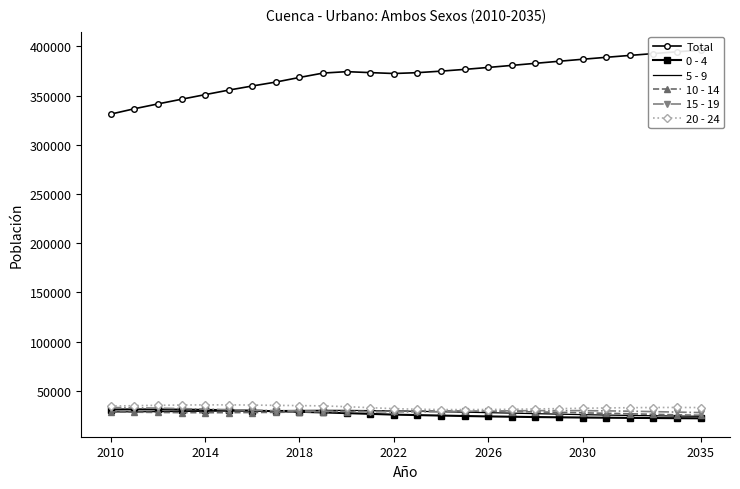

What are all the series names shown in the legend?

Total, 0 - 4, 5 - 9, 10 - 14, 15 - 19, 20 - 24